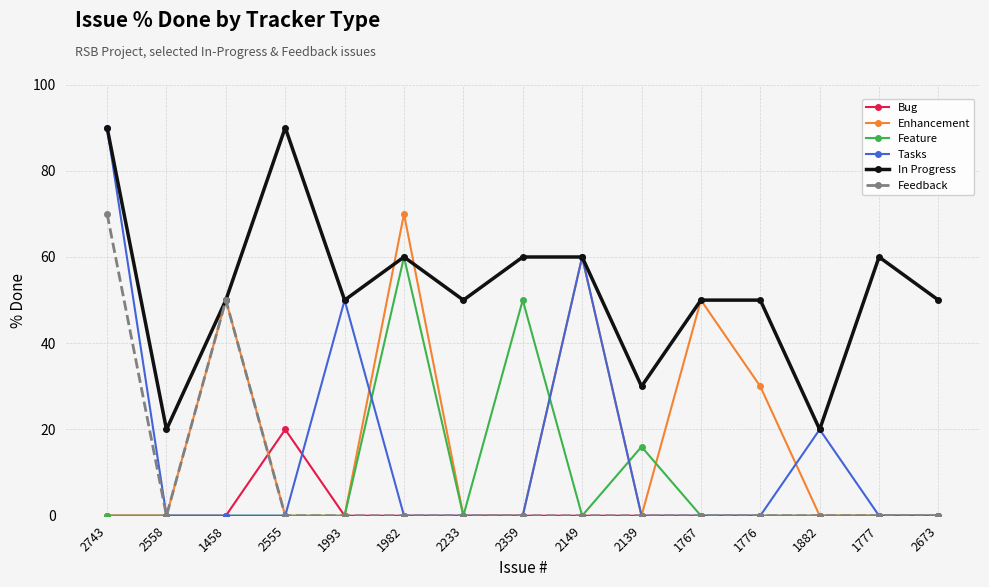

After their last crossing, which series has the higher values: Enhancement or In Progress?

In Progress